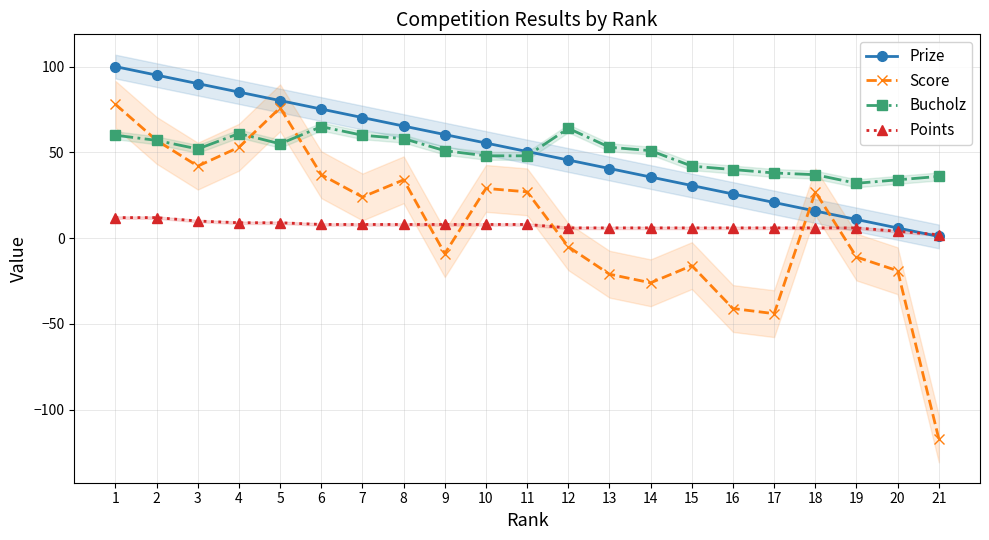

Is this an area chart (filled region under the line)?

No